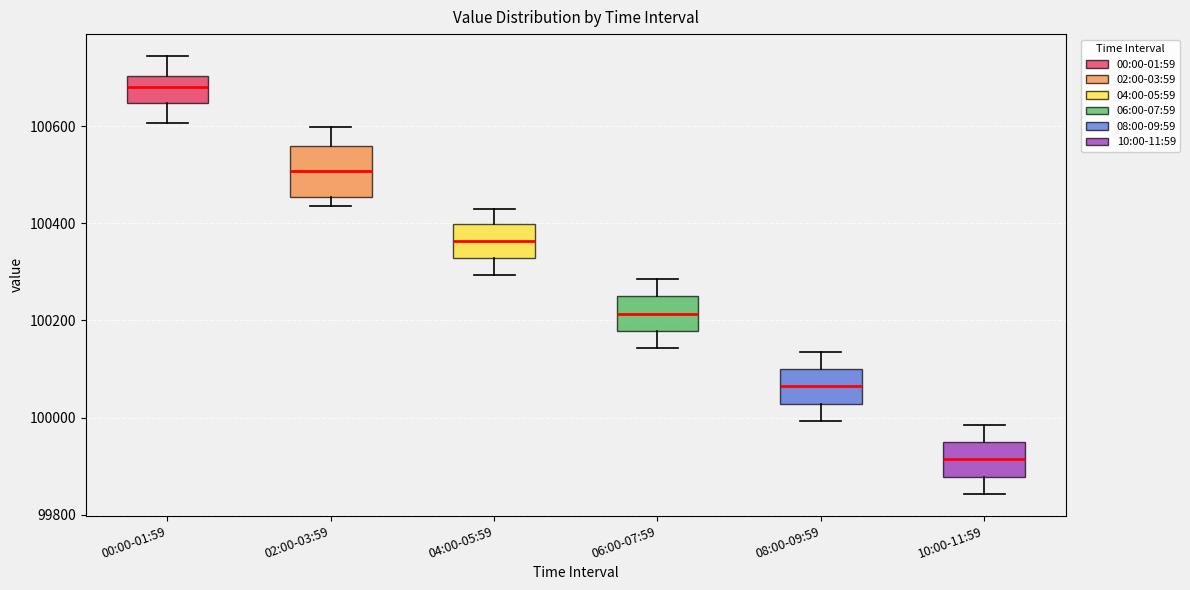

Which box is the tallest, from its lower edge to its upper edge?

02:00-03:59